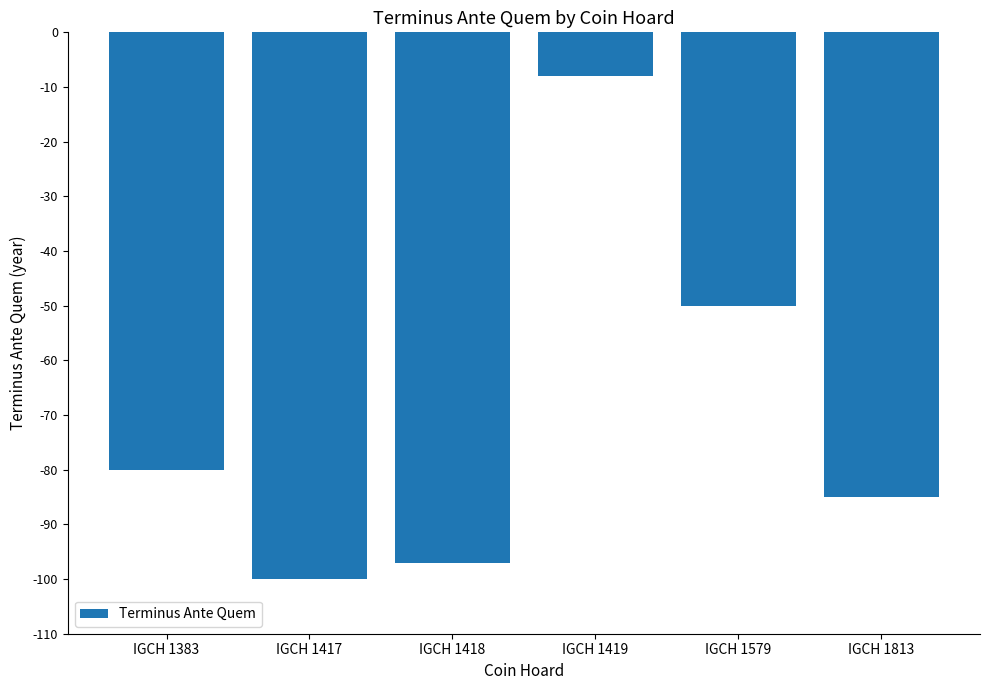

Does the chart contain any negative values?

Yes